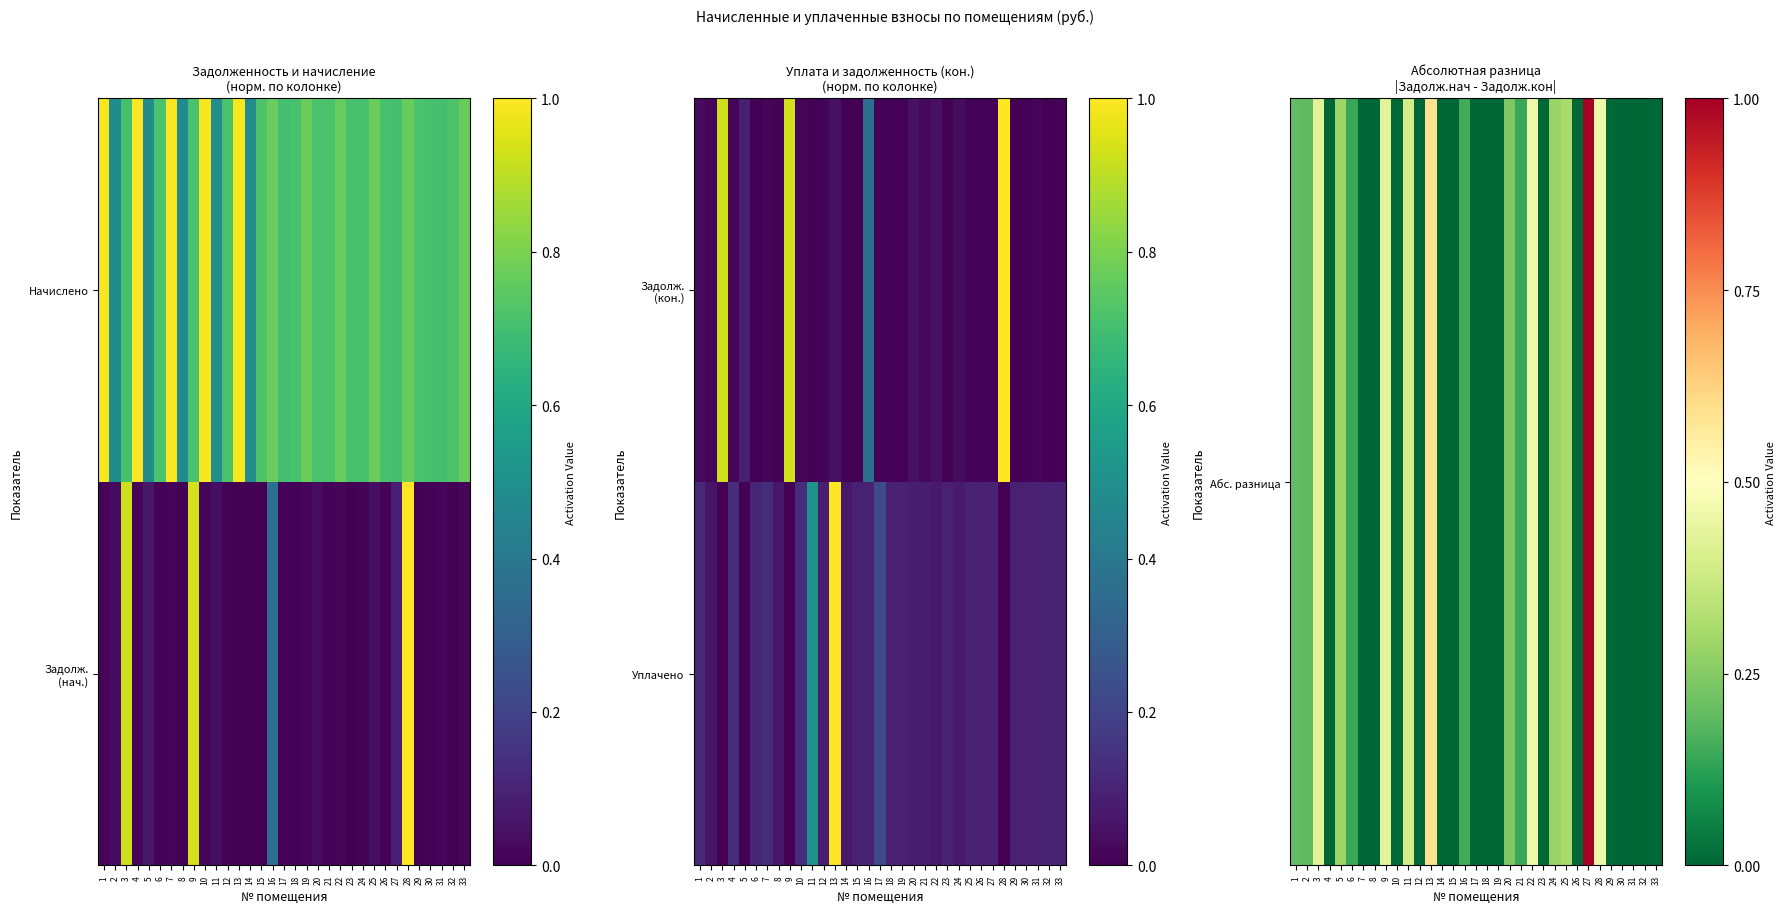

What is the difference between the second highest and second lowest values in the Задолж. (кон.) series?

0.9